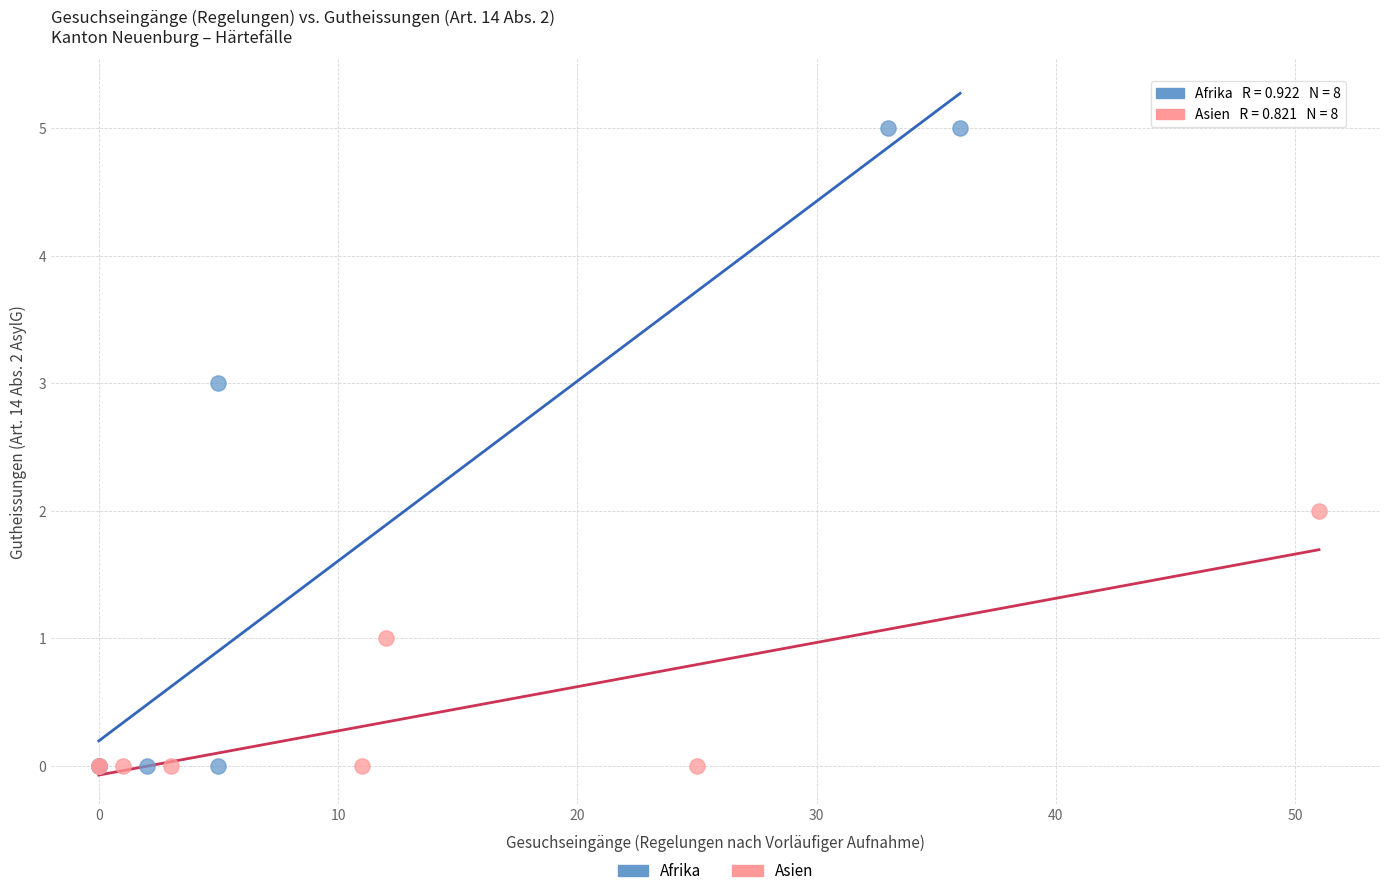

Which series contains the highest Y value?

Afrika